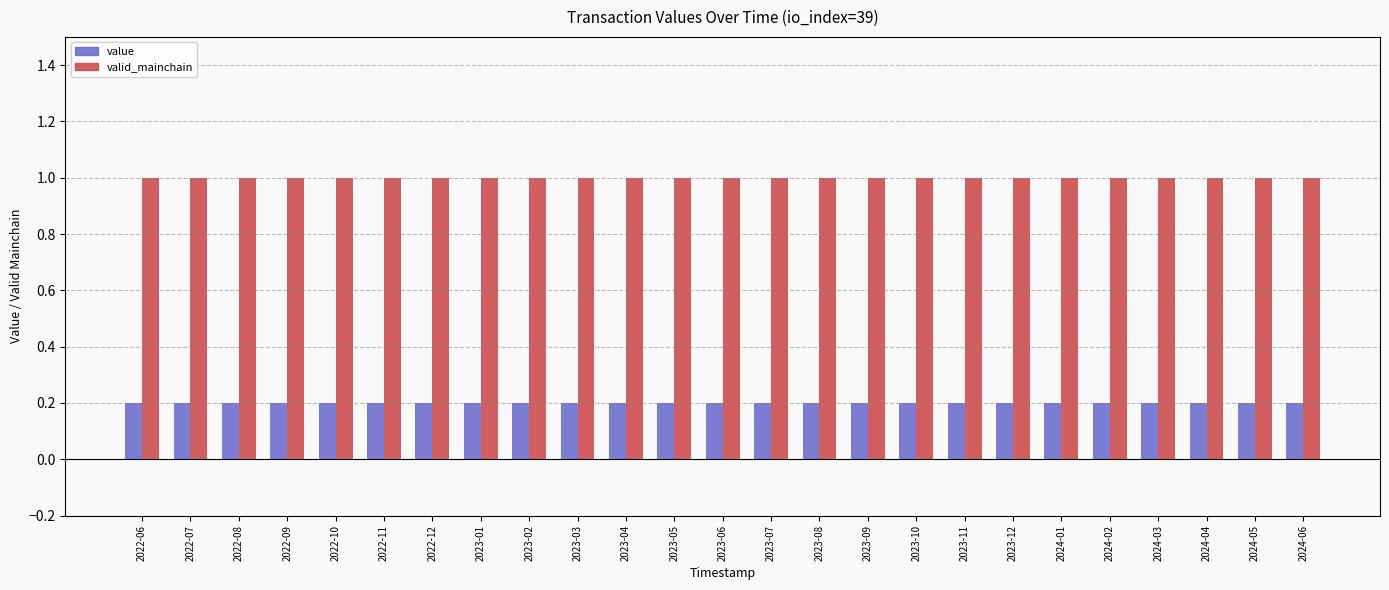

How many bars are there in each group?

2